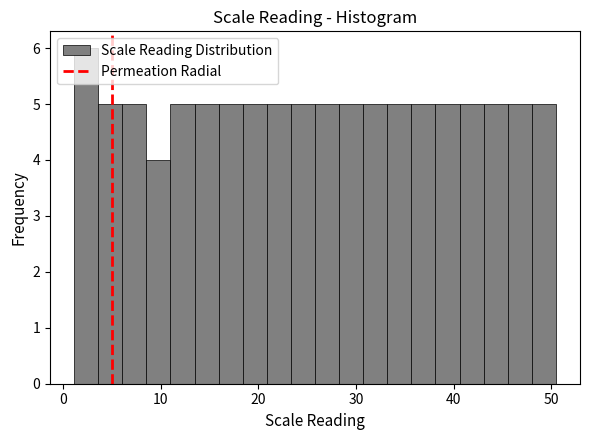

Read against the x-axis, roughly where is the centre of the tallest bar?

2